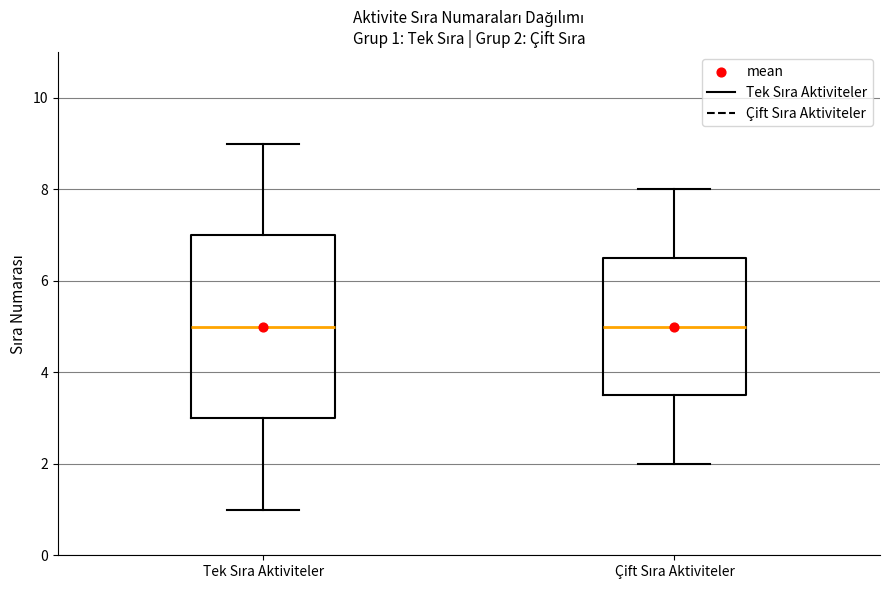

Which box is the tallest, from its lower edge to its upper edge?

Tek Sıra Aktiviteler